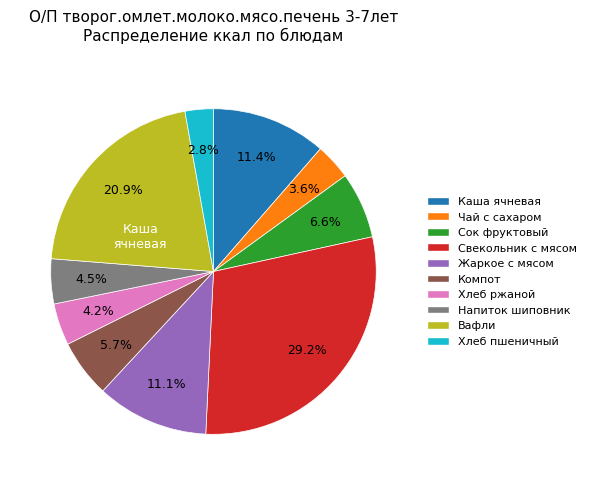

Is there any slice that represents more than half of the pie?

No